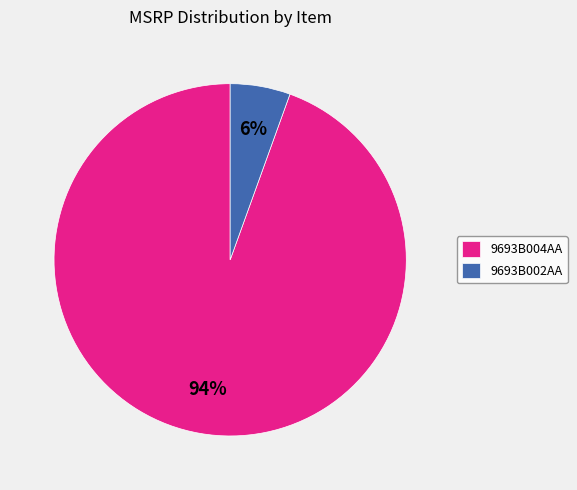

The 9693B004AA slice represents 99% of the pie. True or false?

False